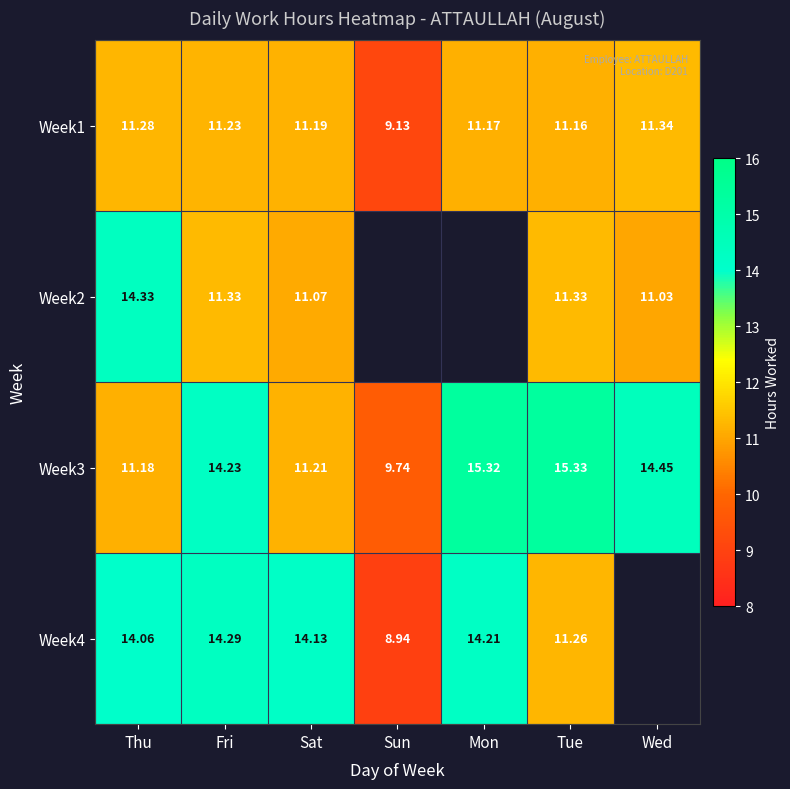

Rank the categories by Week1 value from lowest to highest.

Sun, Tue, Mon, Sat, Fri, Thu, Wed